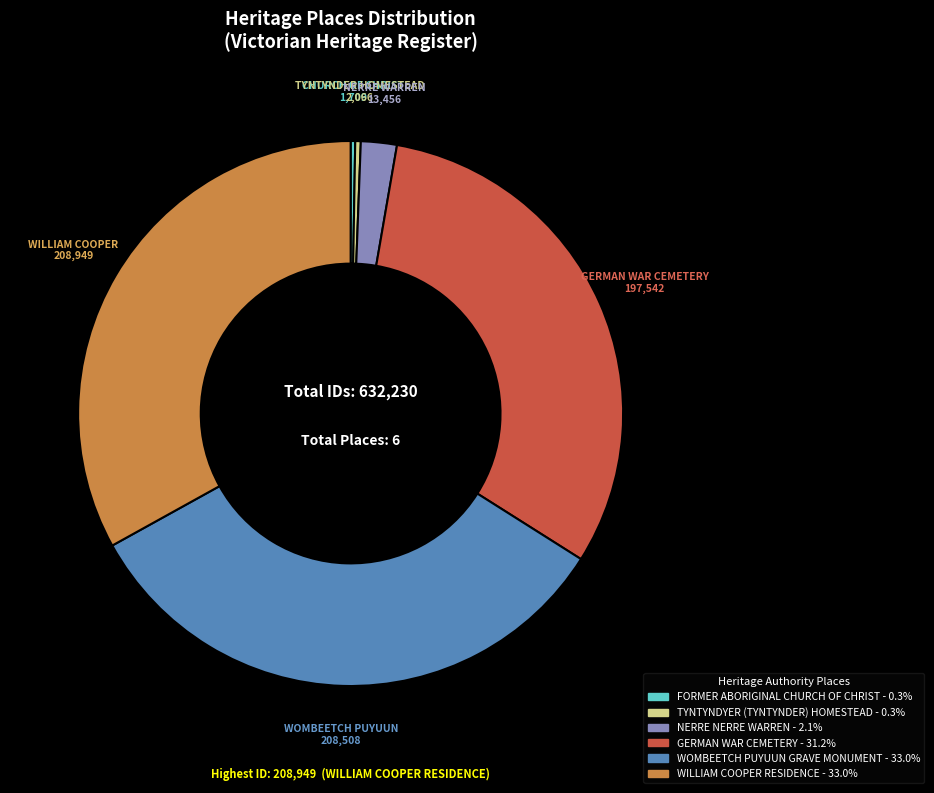

Does any single category account for the majority?

No